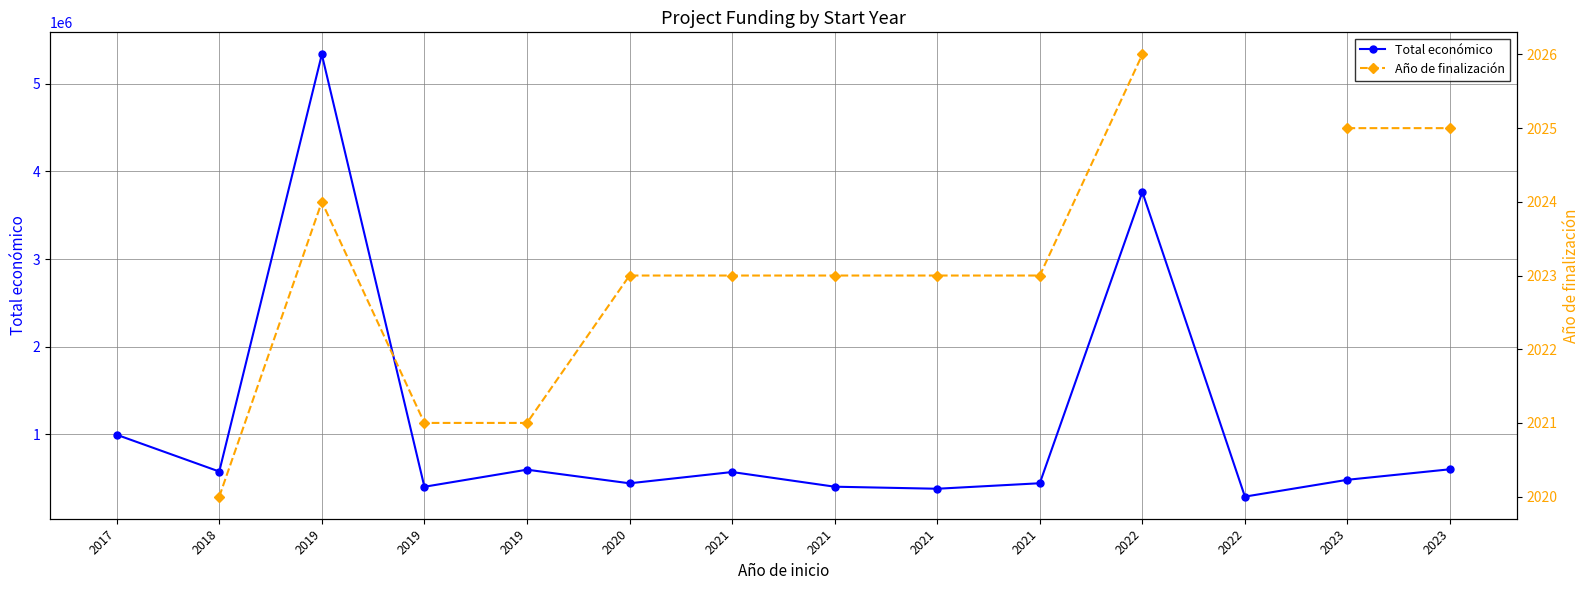

The Año de finalización series shows 2732.0 at 2023. True or false?

False